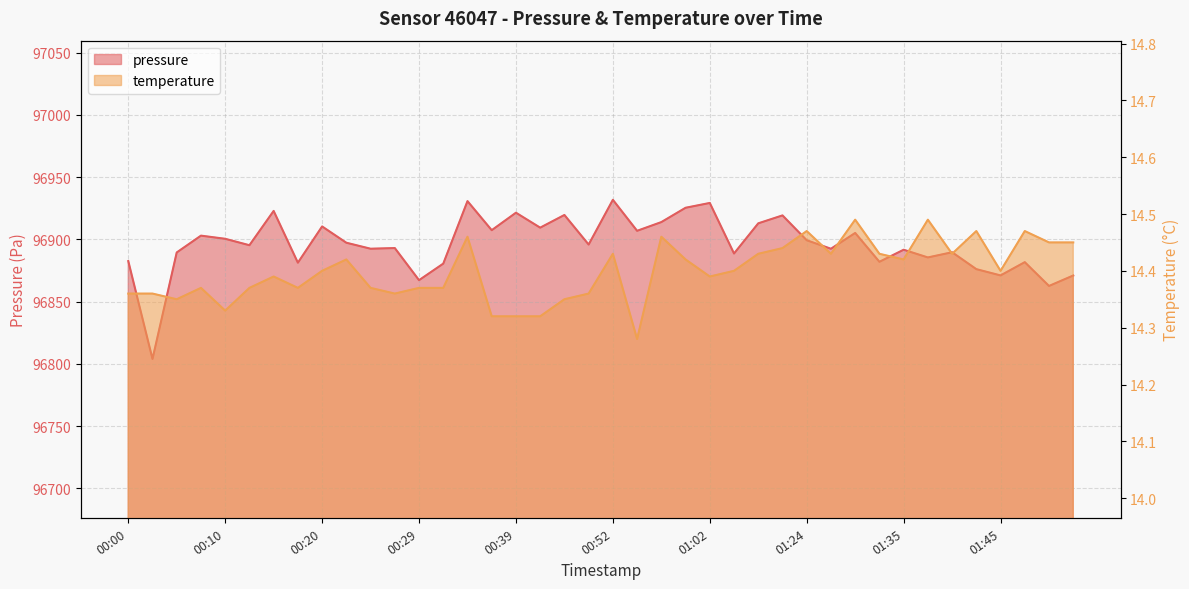

Which series has the widest spread of values?

pressure